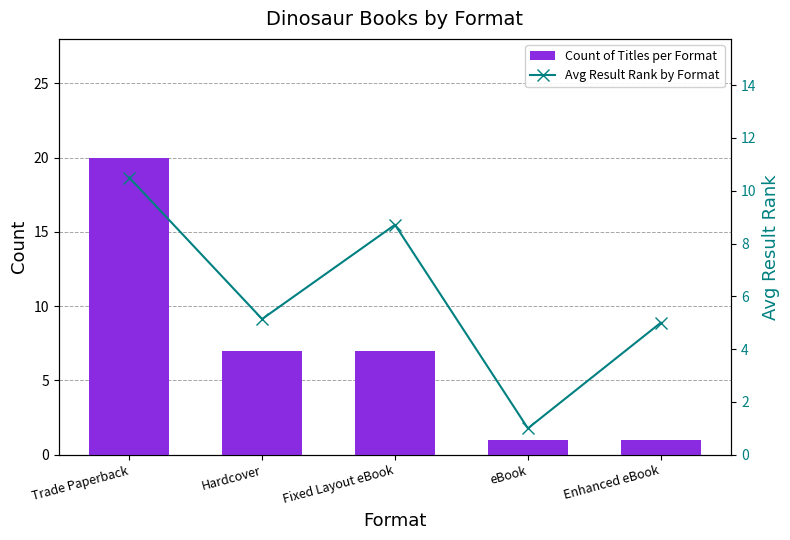

Where does the Avg Result Rank by Format series first go above 5?

Trade Paperback